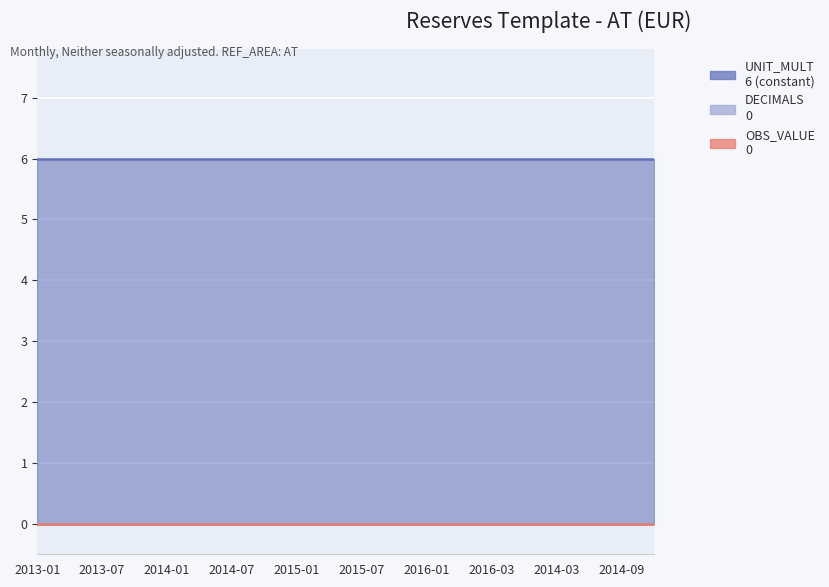

How many lines are shown in the chart?

3